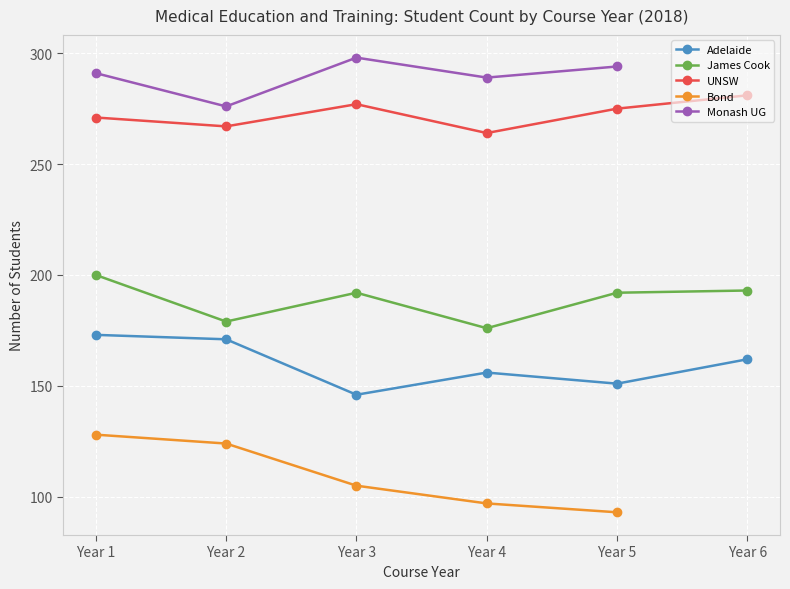

At which label is Adelaide closest to 159?

Year 4